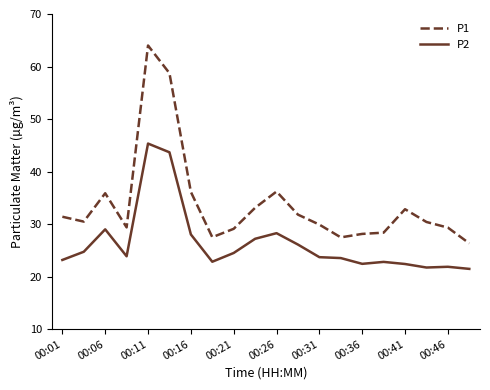

What is the difference between the maximum and minimum values in the P2 series?

23.9